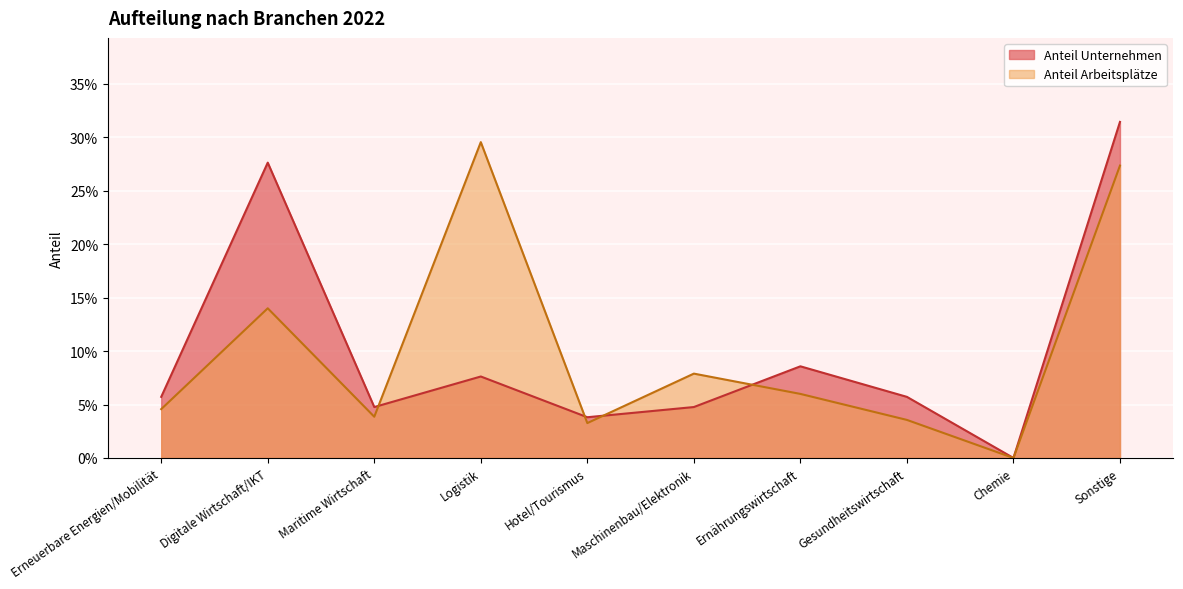

Where is the first local maximum for Arbeitsplätze?

Digitale Wirtschaft/IKT